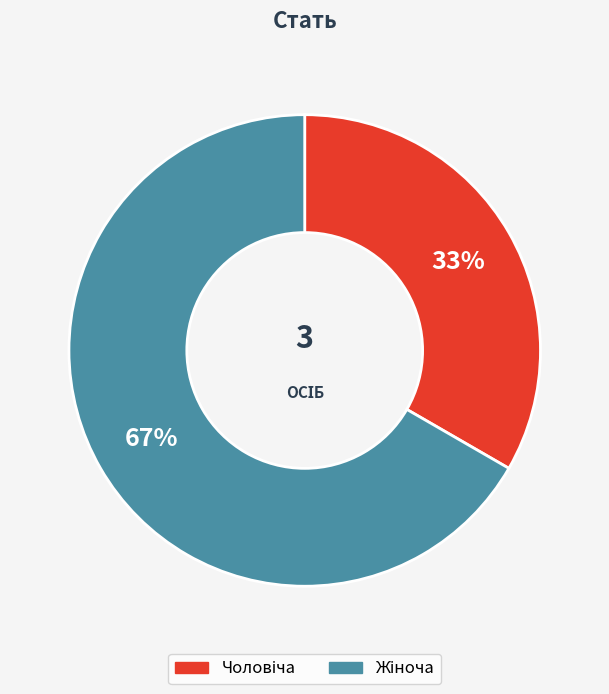

Does any single category account for the majority?

Yes